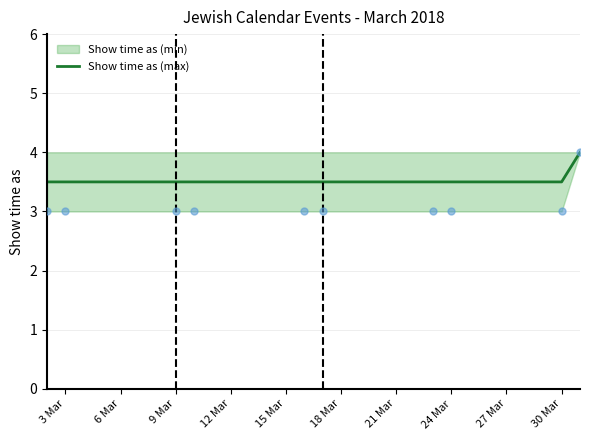

True or false: Show time as (max) has a value of 5.2 at 9 Mar.

False